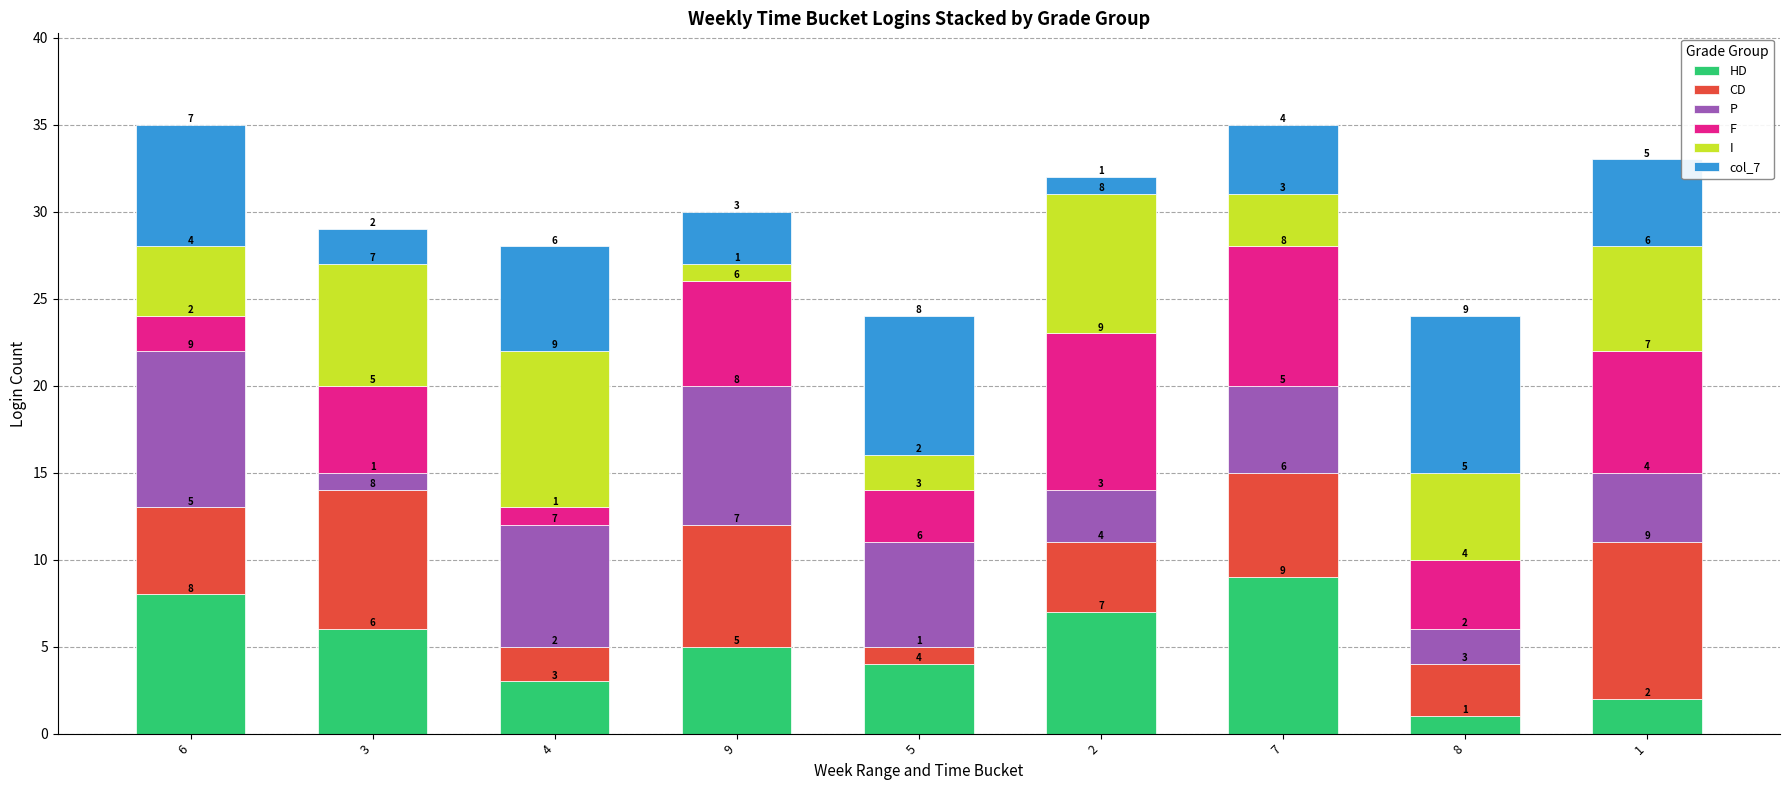

Which category has the highest value in the HD series?

7